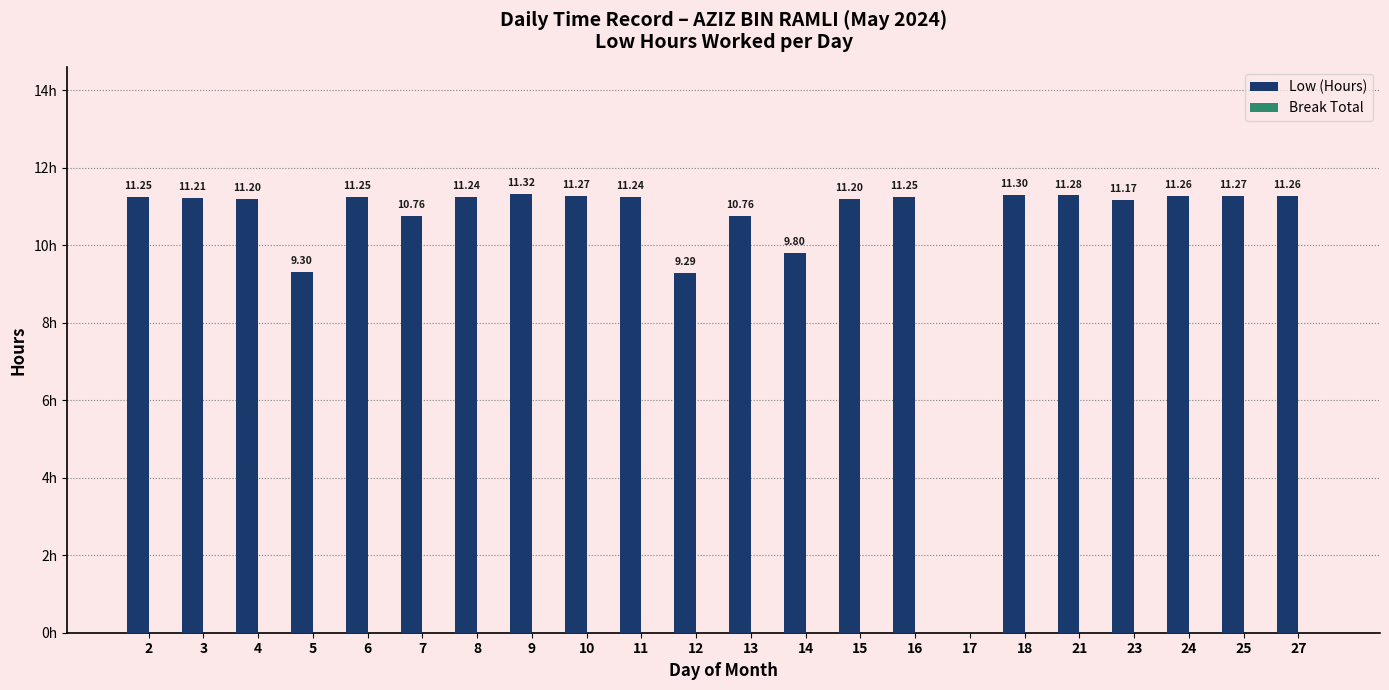

Are the bars horizontal?

No